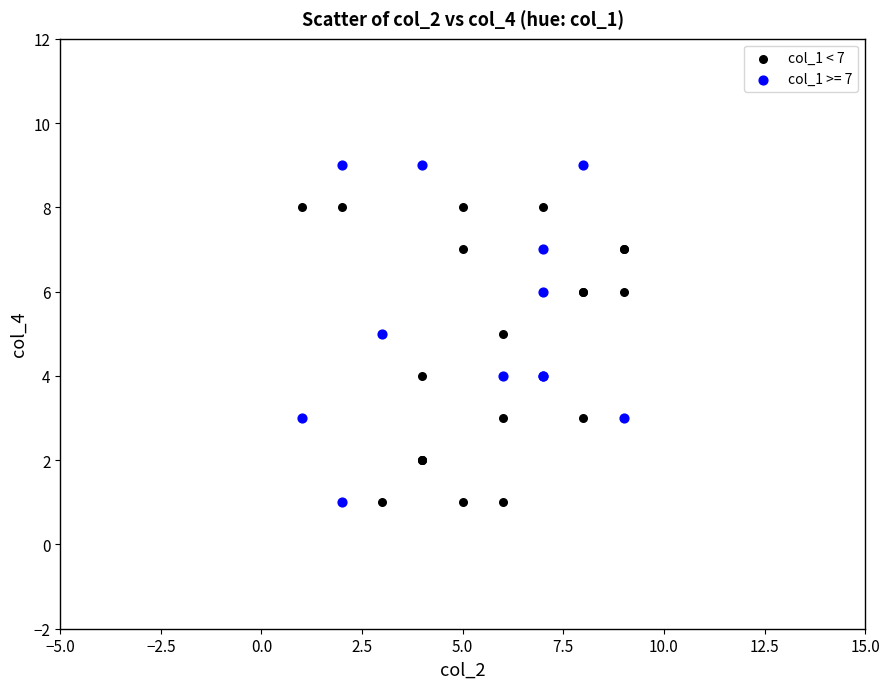

Which series reaches the maximum Y coordinate?

col_1 >= 7